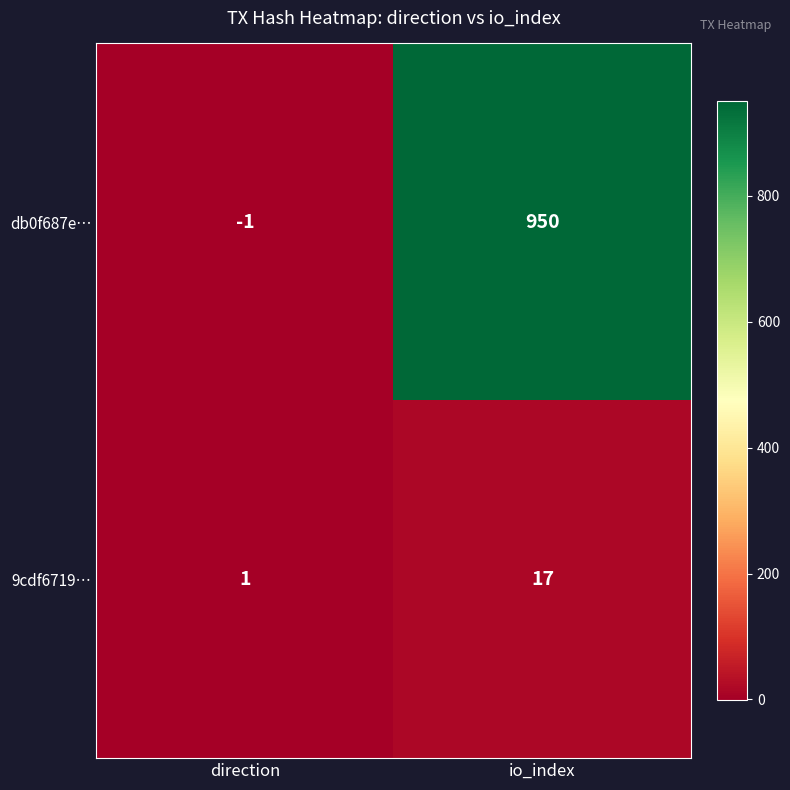

Is it true that 9cdf6719… equals 17 at io_index?

True